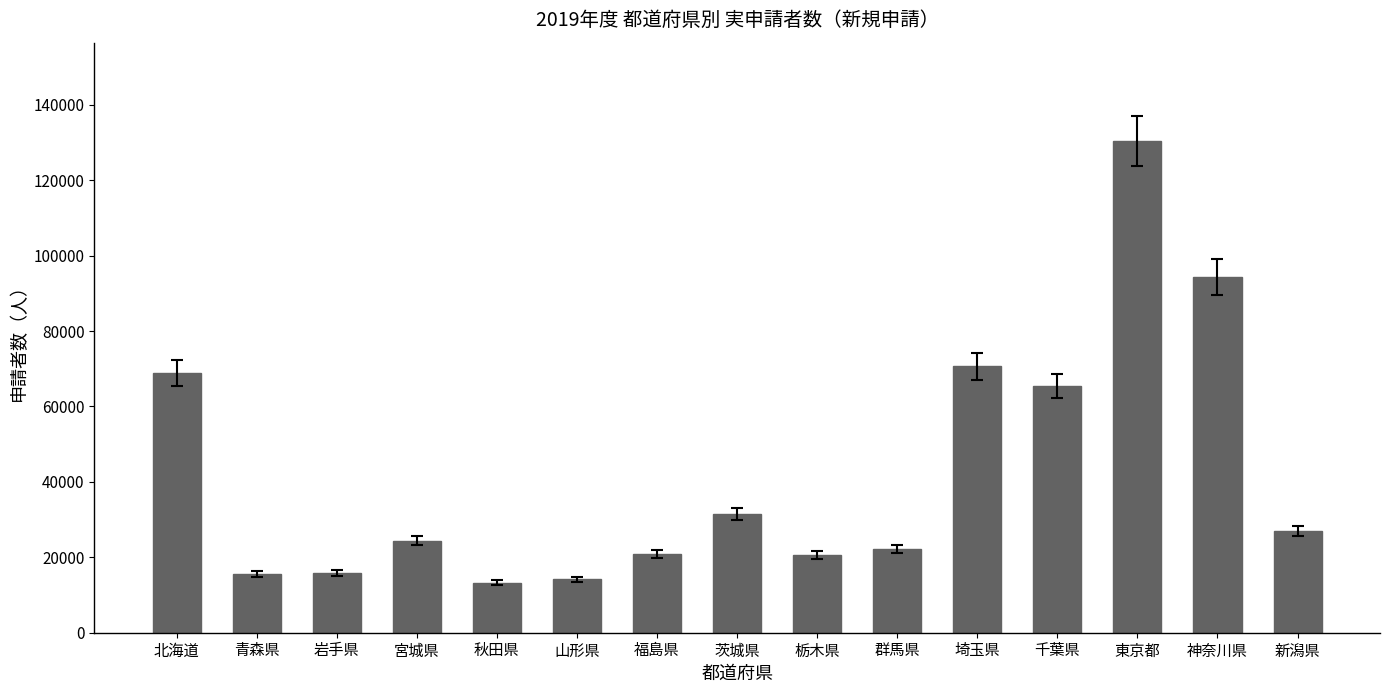

How many values are below 24430?

7